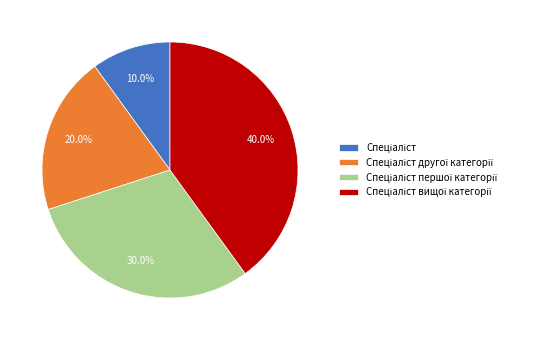

Is there any slice that represents more than half of the pie?

No